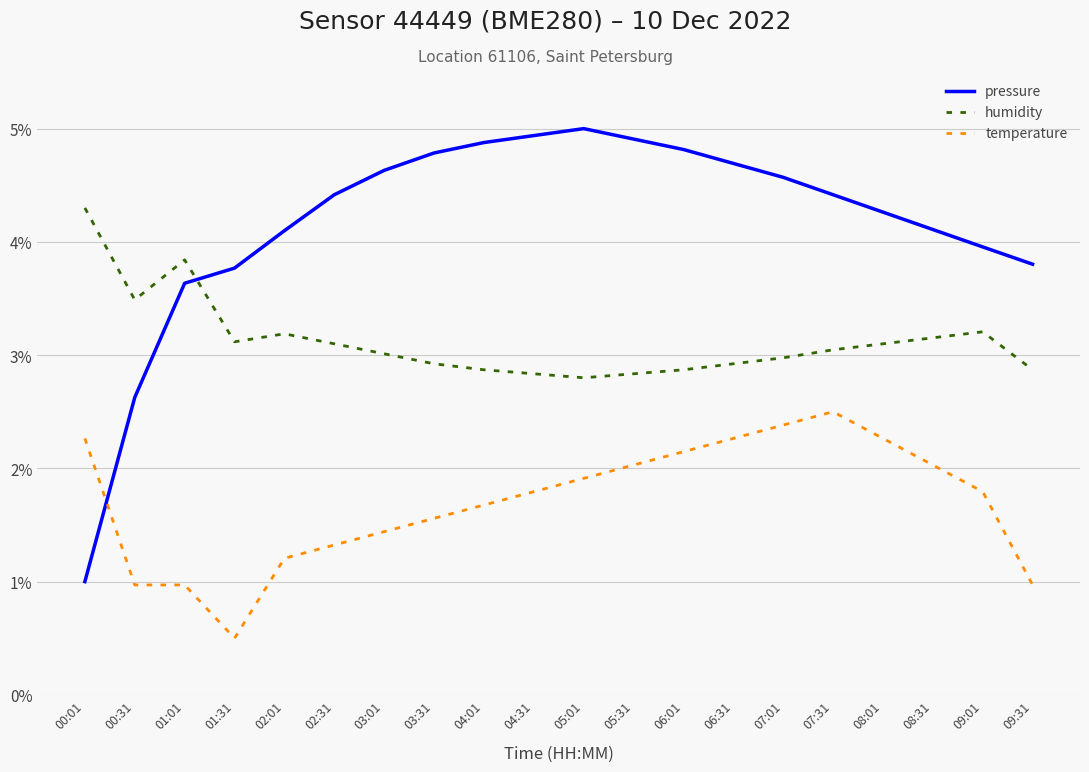

Which series ends up on top after the final intersection of pressure and humidity?

pressure